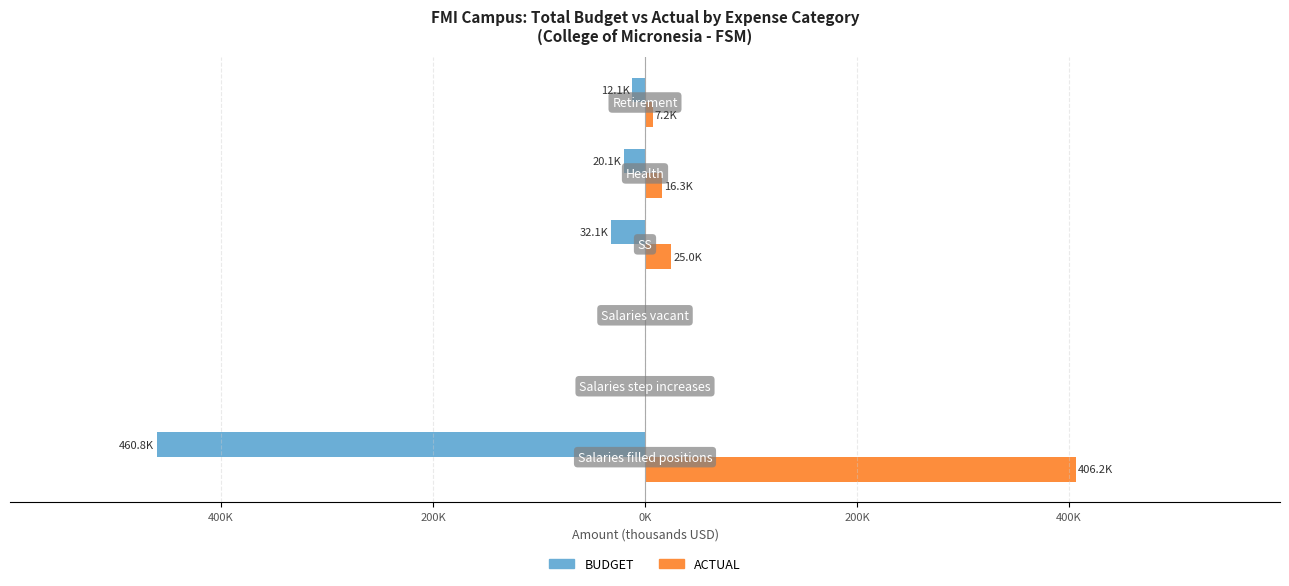

Reading right to left, what are all the values shown in this chart?

BUDGET: -12.1	-20.1	-32.1	0.0	0.0	-460.8
ACTUAL: 7.2	16.3	25.0	0.0	0.0	406.2